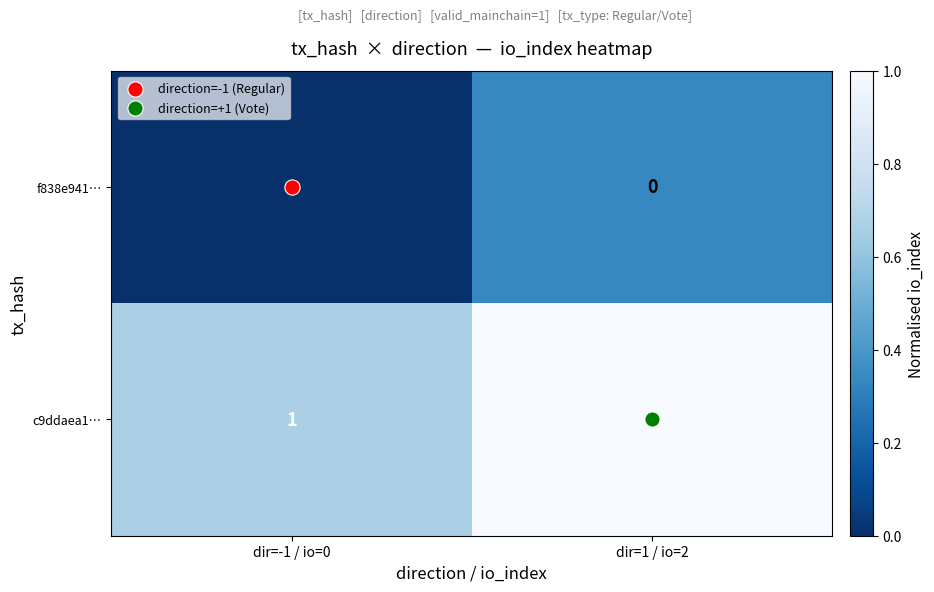

What is the maximum value shown in the chart?

1.0